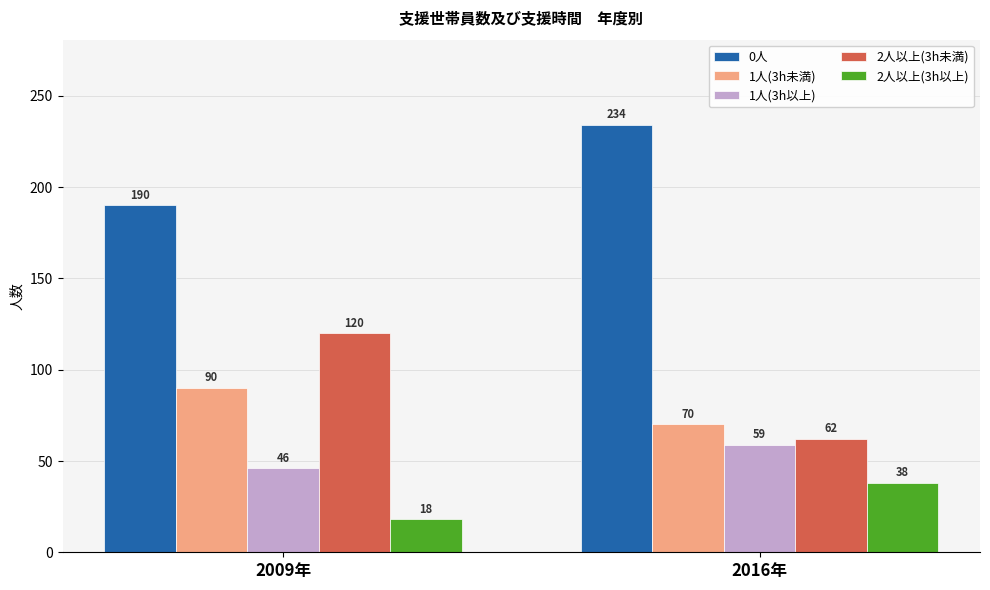

Which series has the widest spread of values?

2人以上(3h未満)